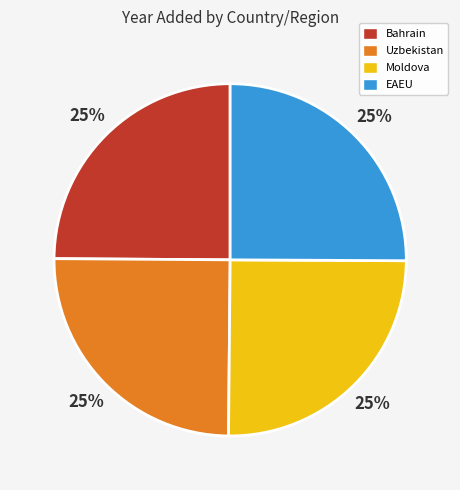

Count the number of slices in the pie.

4